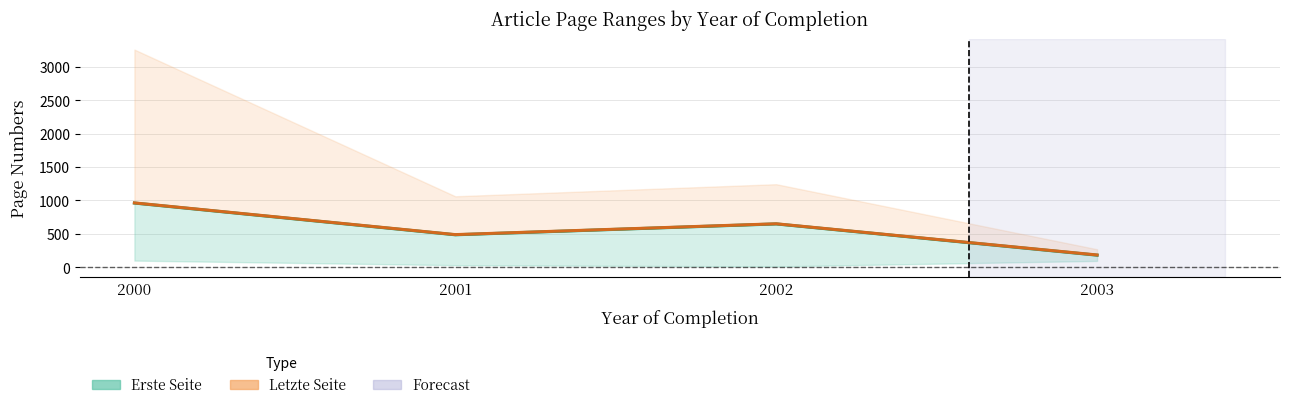

Which series has the largest range (max minus min)?

Erste Seite (mean)